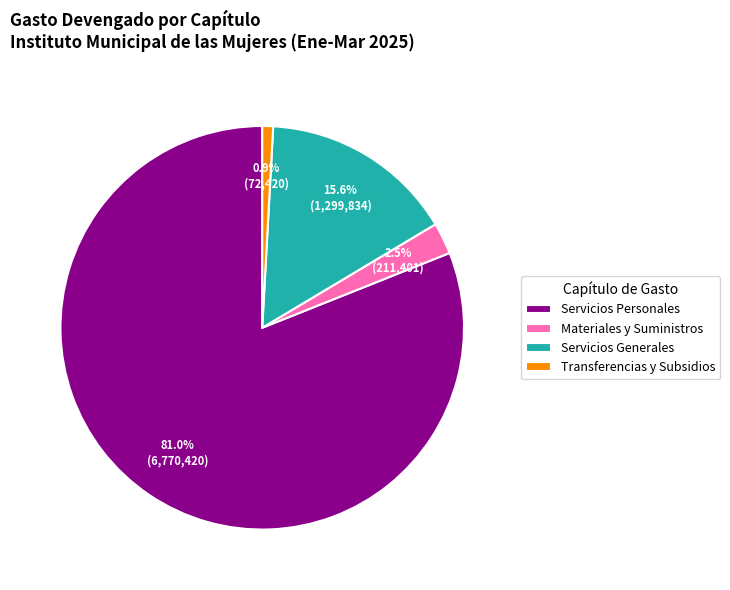

Is there any slice that represents more than half of the pie?

Yes